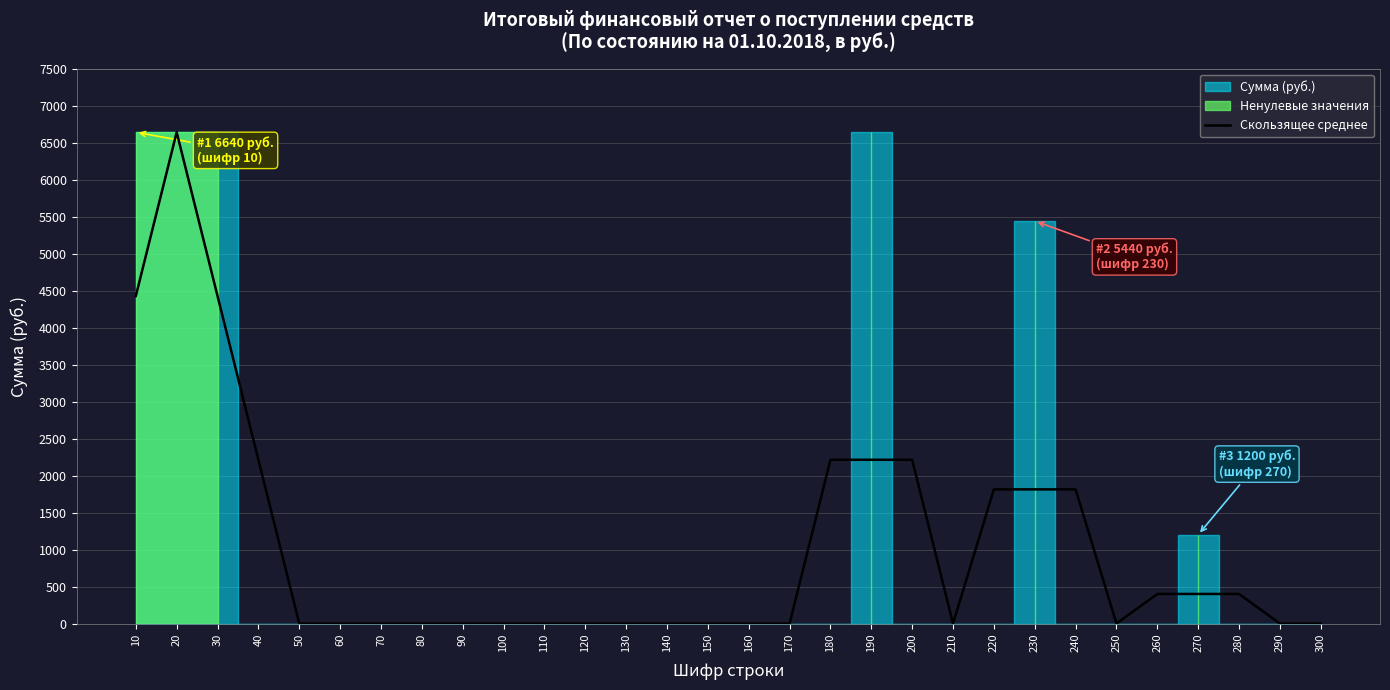

The chart shows a value of 0.0 at 150. True or false?

True